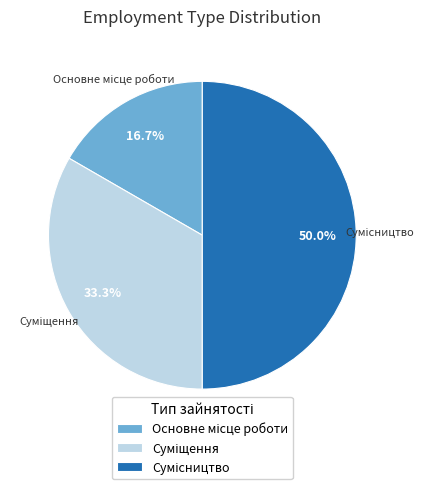

Which category has the smallest portion of the pie?

Основне місце роботи